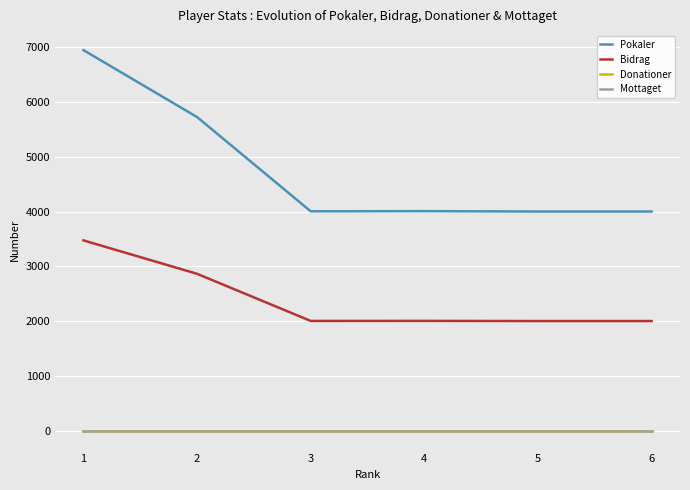

Which series changed the most between 1 and 5?

Pokaler